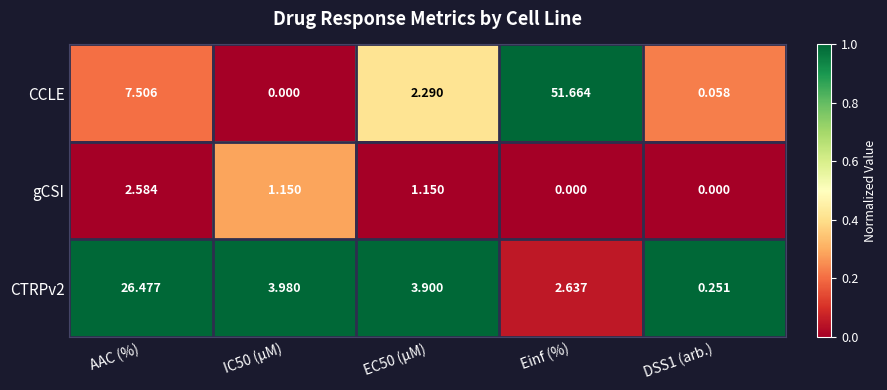

Count the number of categories in the chart.

5